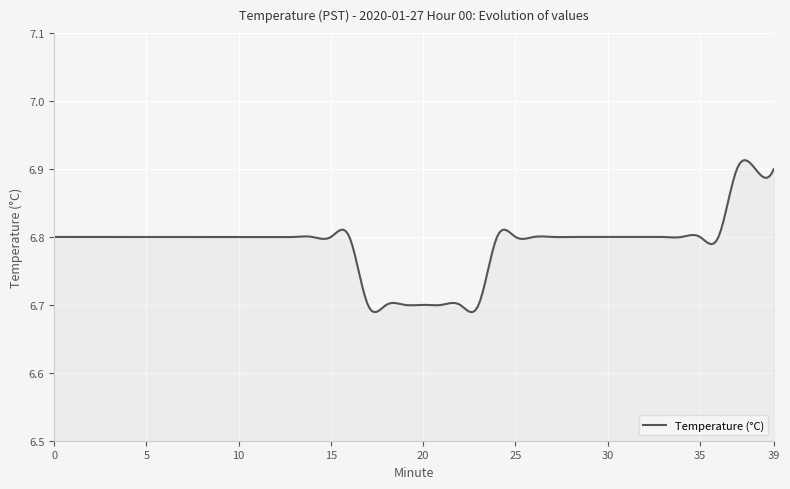

How many lines are shown in the chart?

1